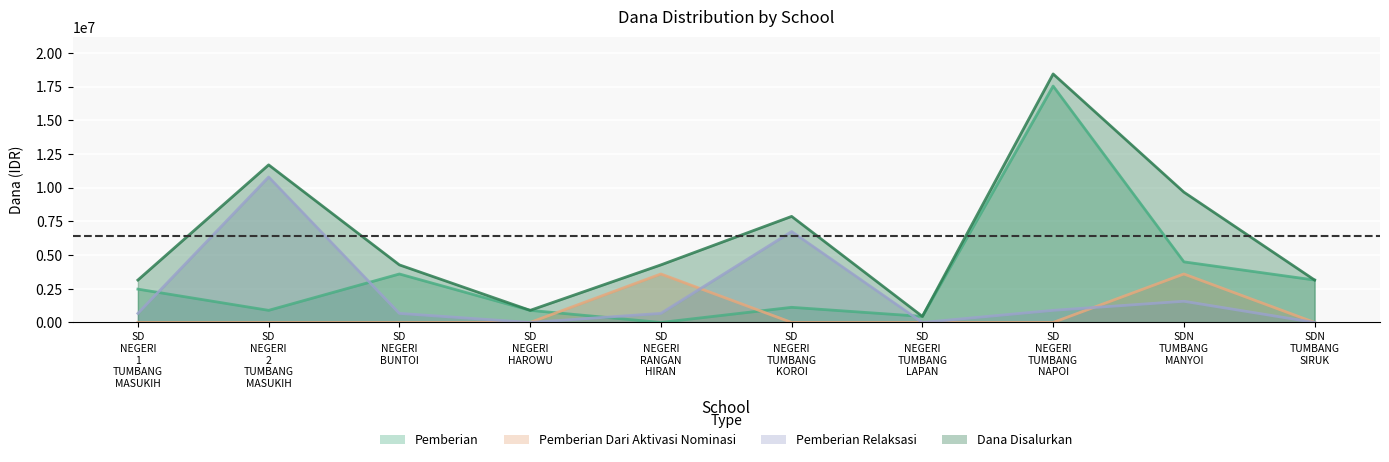

True or false: Pemberian Relaksasi has more than 2 interior local peaks.

True